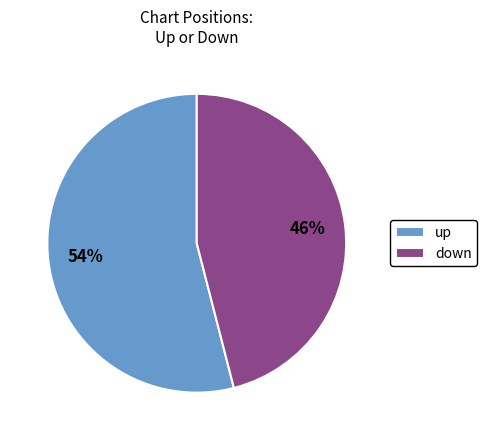

Do down and up together represent more than half of the pie?

Yes